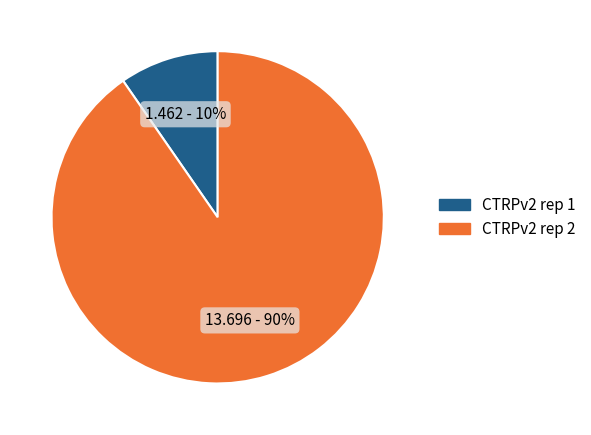

Is the sum of CTRPv2 rep 1 and CTRPv2 rep 2 greater than half?

Yes